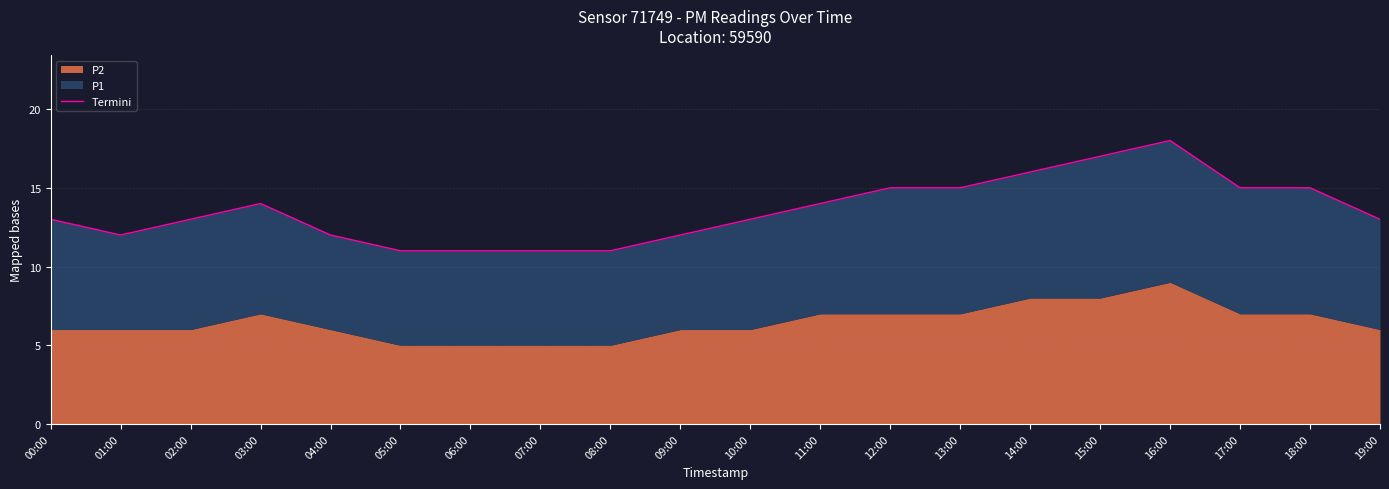

What position from the right is 16:00?

4